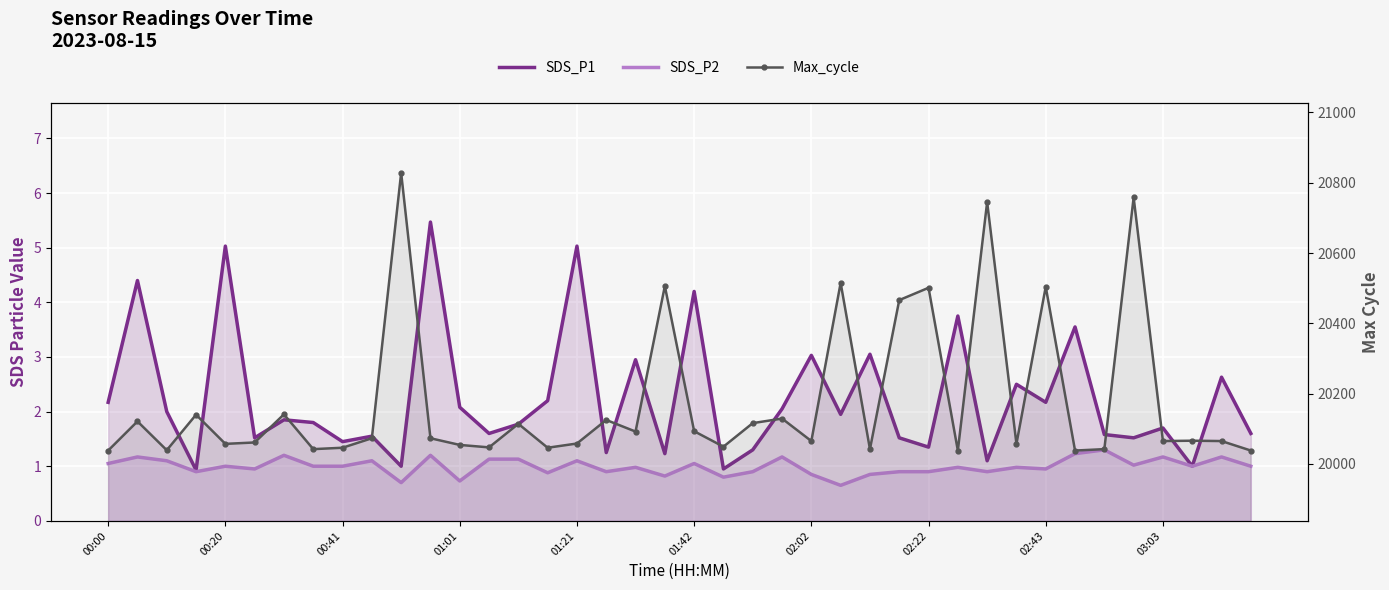

Is the value of SDS_P1 at 01:42 greater than the value of SDS_P2 at 14?

Yes